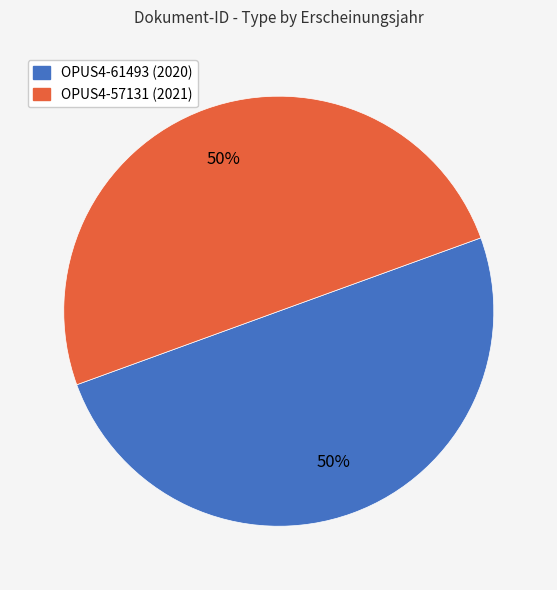

How many segments does this pie chart have?

2